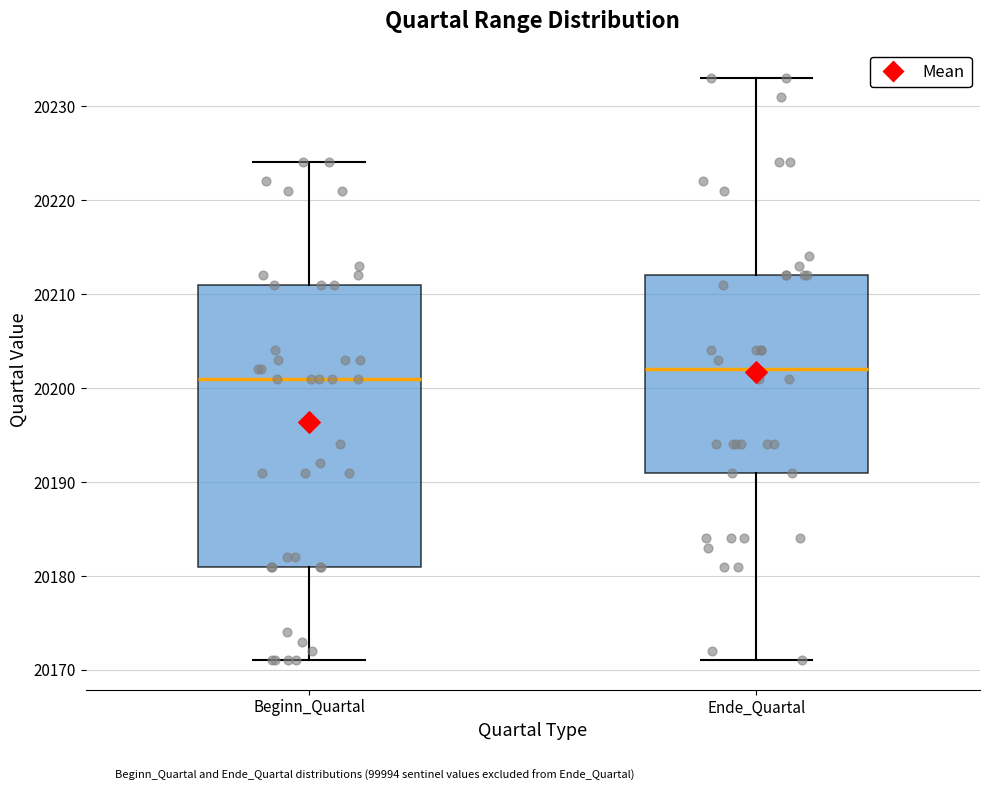

Which box's median line is the lowest?

Beginn_Quartal